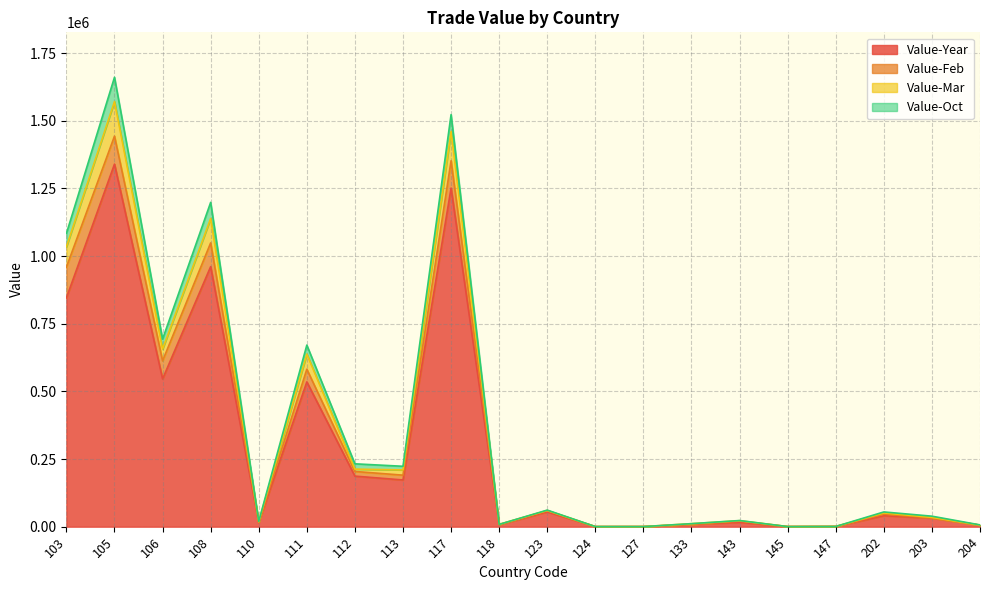

Is it true that Value-Oct equals 1027359 at 111?

False